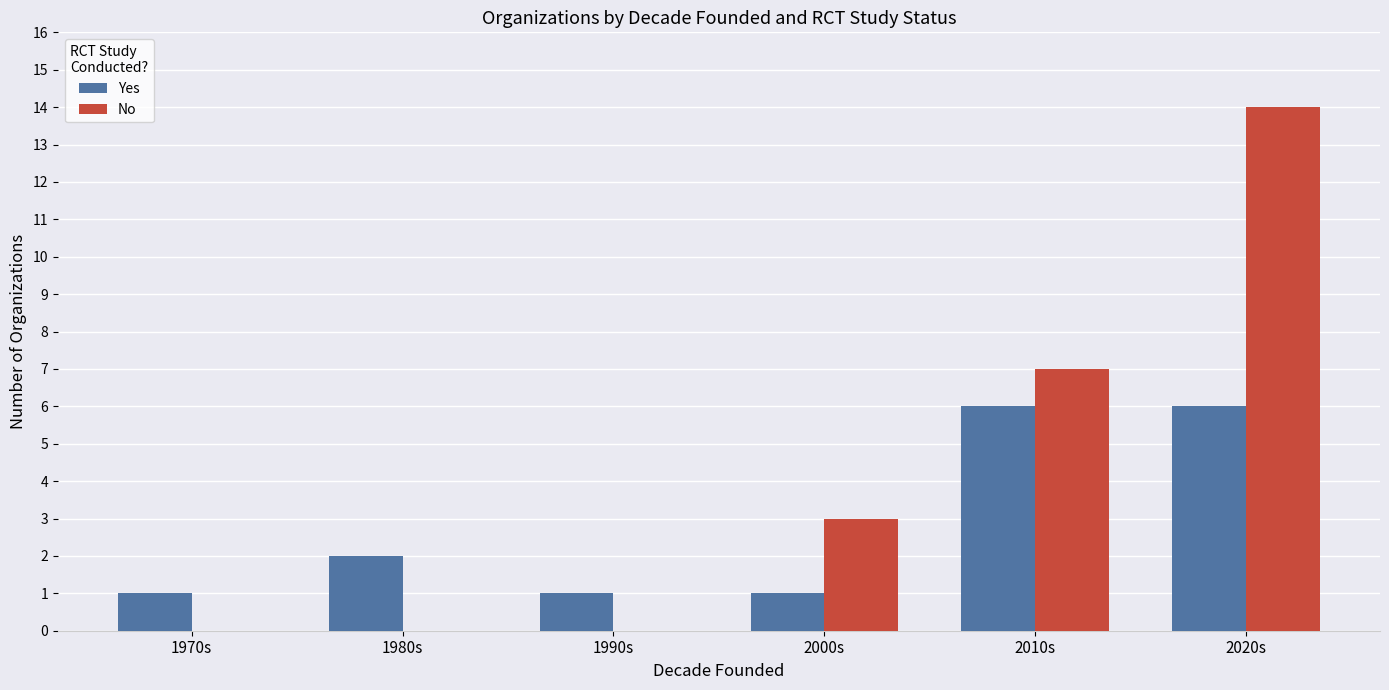

What is the sum of all No values?

24